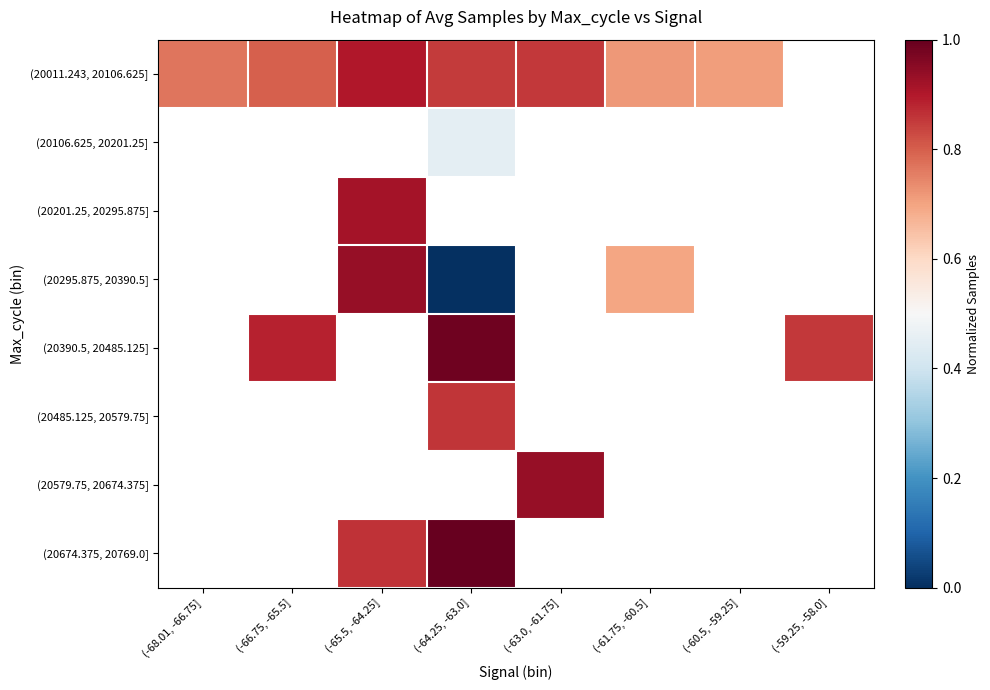

How many positive values does the (20674.375, 20769.0] series have?

2